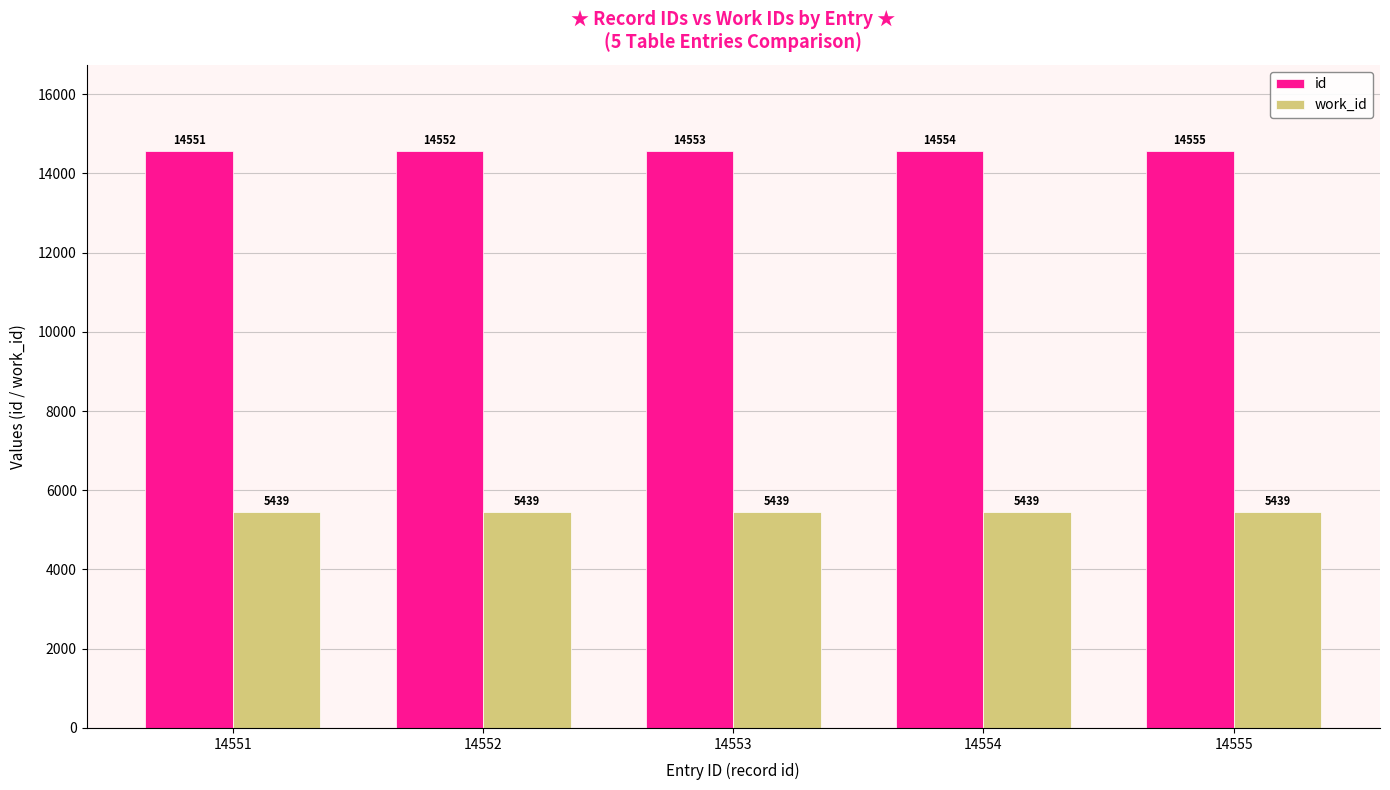

What is the sum of the id values at 14554 and 14553?

29107